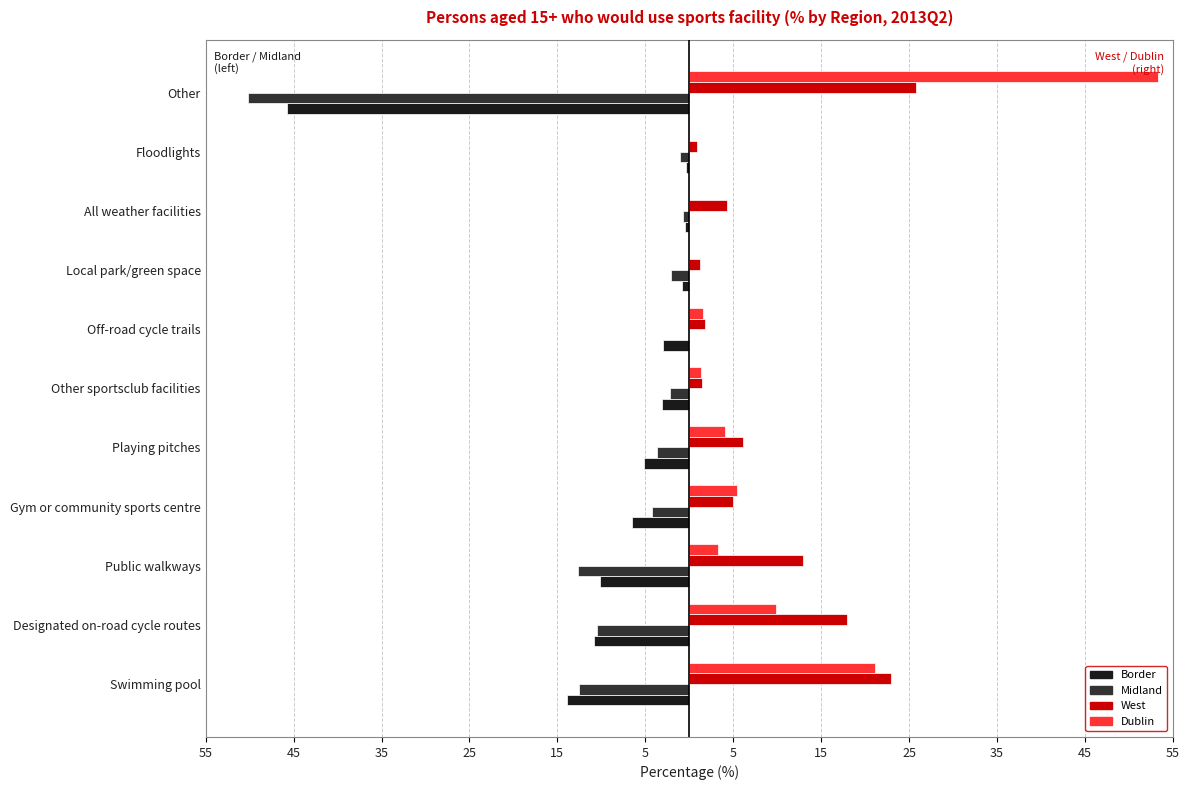

What are all the series names shown in the legend?

Border, Midland, West, Dublin